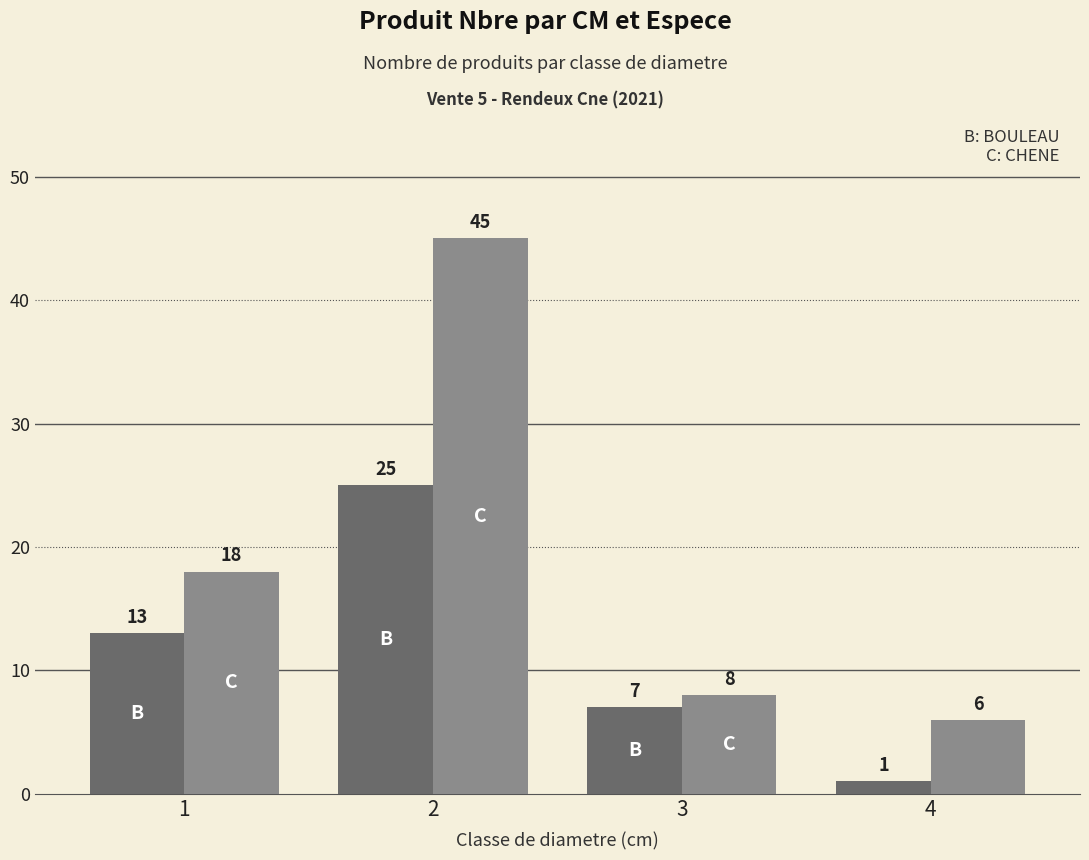

Reading left to right, transcribe all the data shown in this chart.

BOULEAU: 13	25	7	1
CHENE: 18	45	8	6